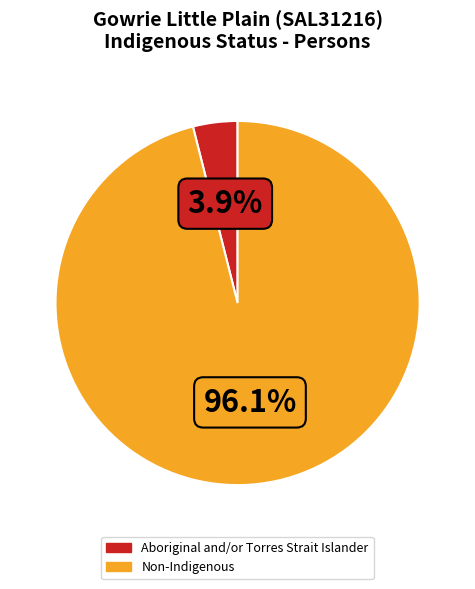

Is there any slice that represents more than half of the pie?

Yes